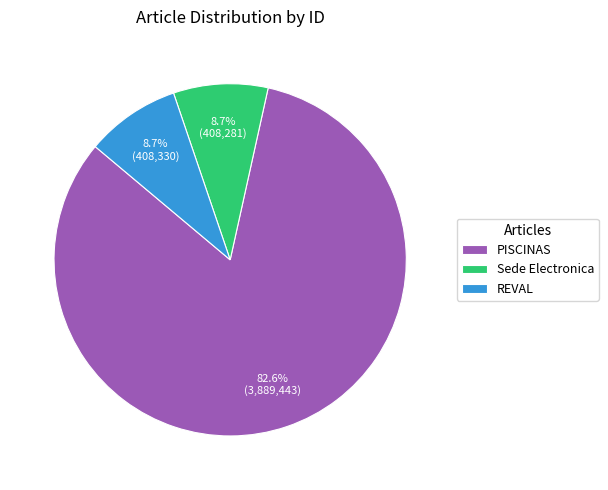

Which slice represents more than half of the pie?

PISCINAS